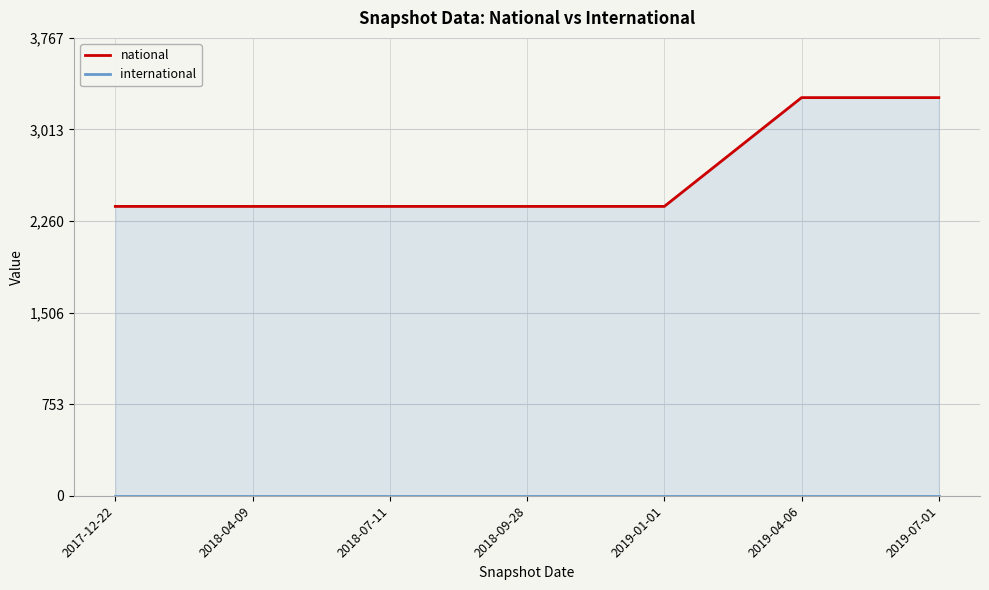

Rank the categories by national value from highest to lowest.

2019-04-06, 2019-07-01, 2017-12-22, 2018-04-09, 2018-07-11, 2018-09-28, 2019-01-01